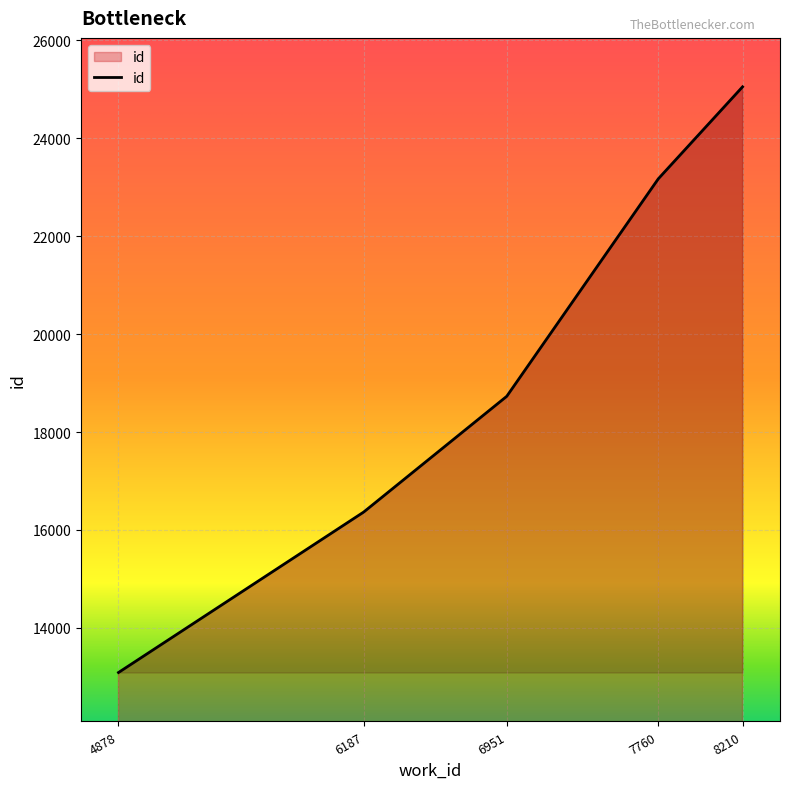

How many categories are shown in the chart?

5